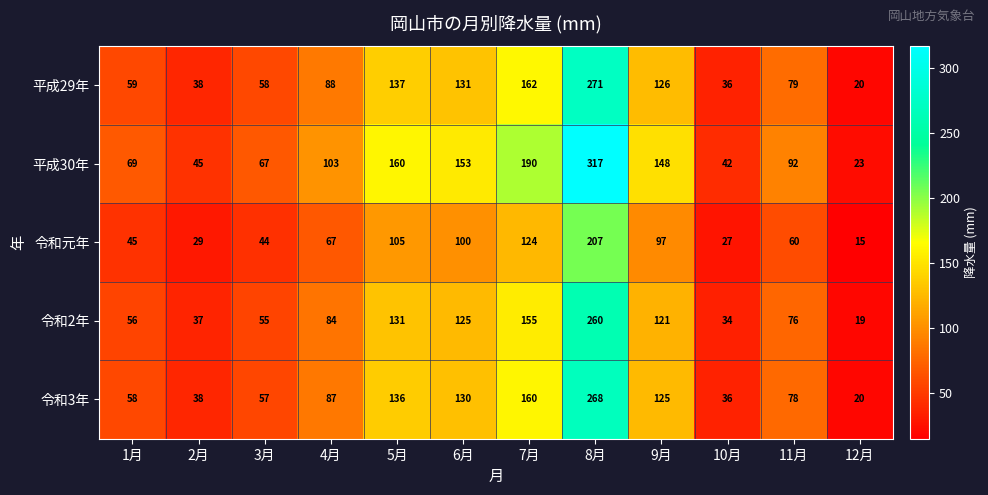

List the series in order of their peak value, highest first.

平成30年, 平成29年, 令和3年, 令和2年, 令和元年